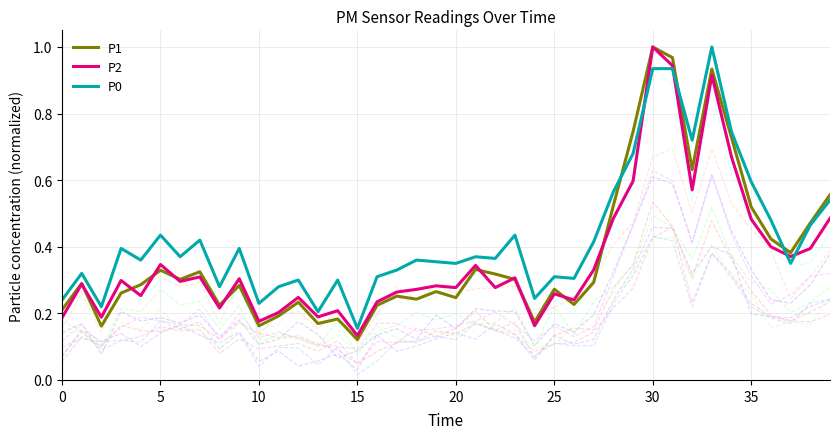

What is the spread (max minus min) of values at 33?

0.1